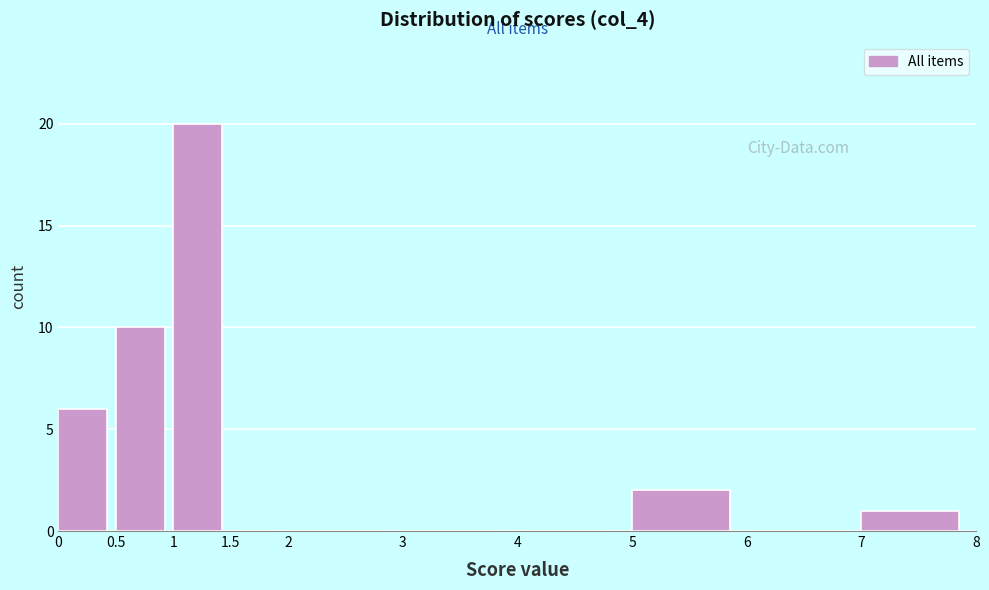

What is the height of the bar covering 1 to 1.5 on the x-axis? The values are not printed on the chart, so give them approximately, as read against the axis.

20